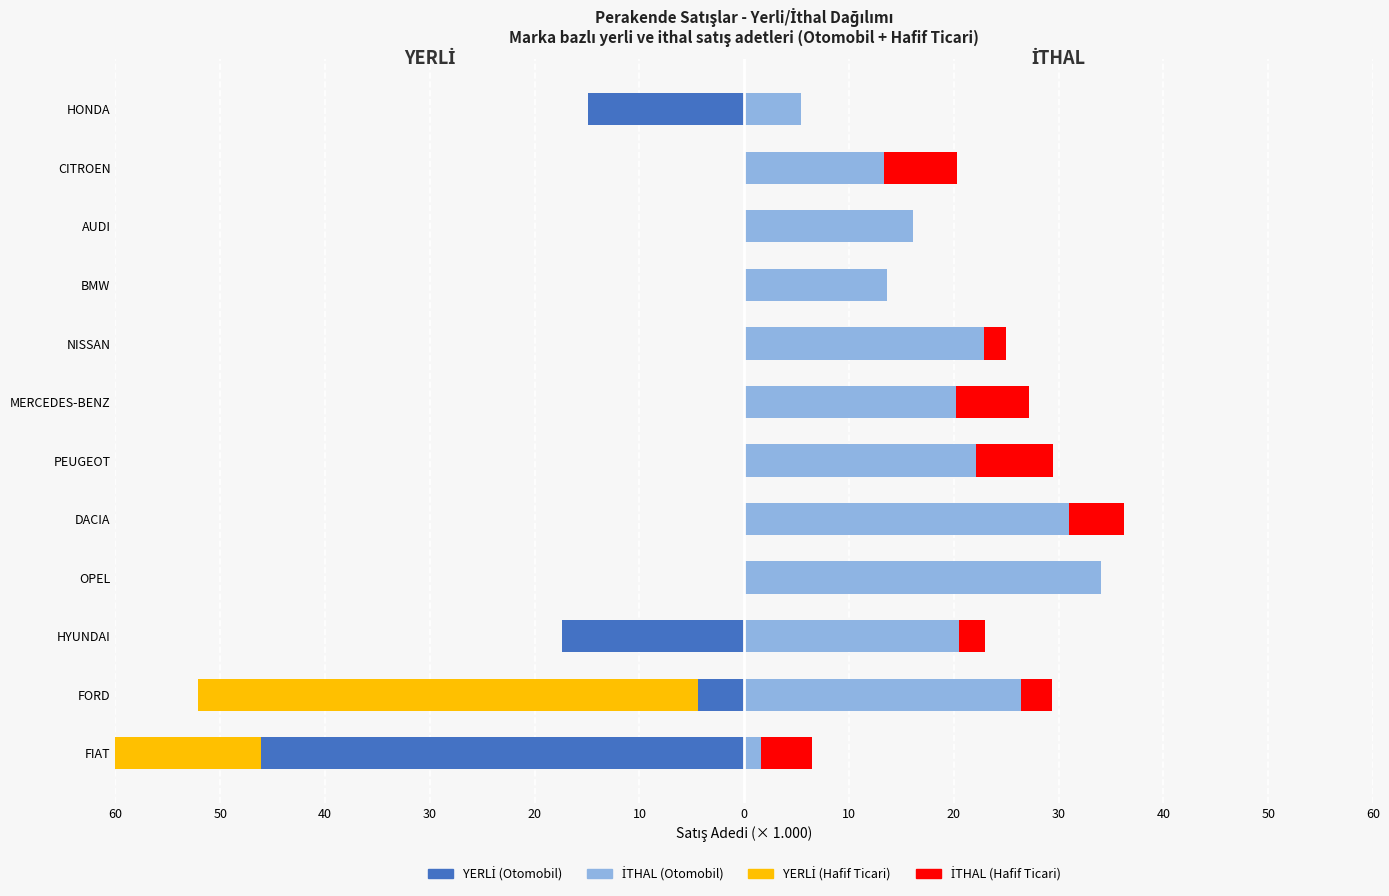

What is the lowest value of the YERLİ (Hafif Ticari) series?

-47.6